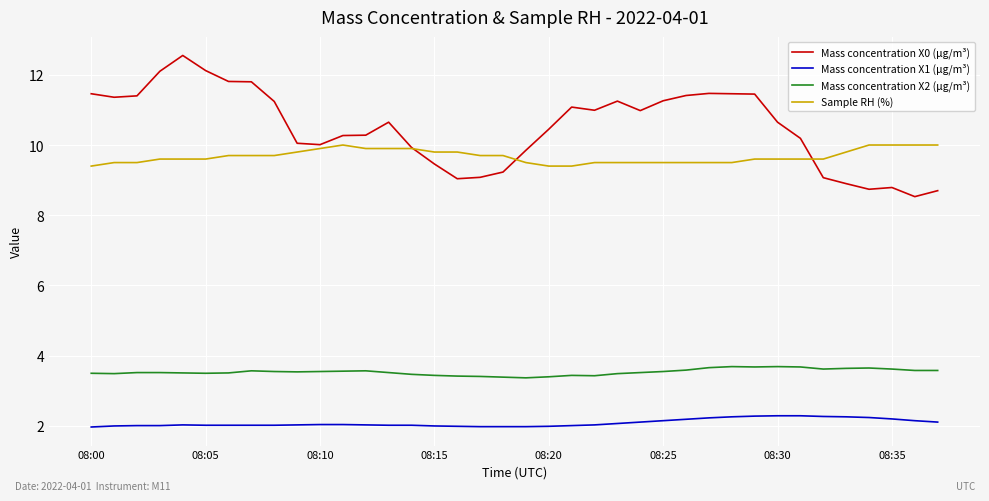

Which series has the largest total across all categories?

Mass concentration X0 (μg/m³)